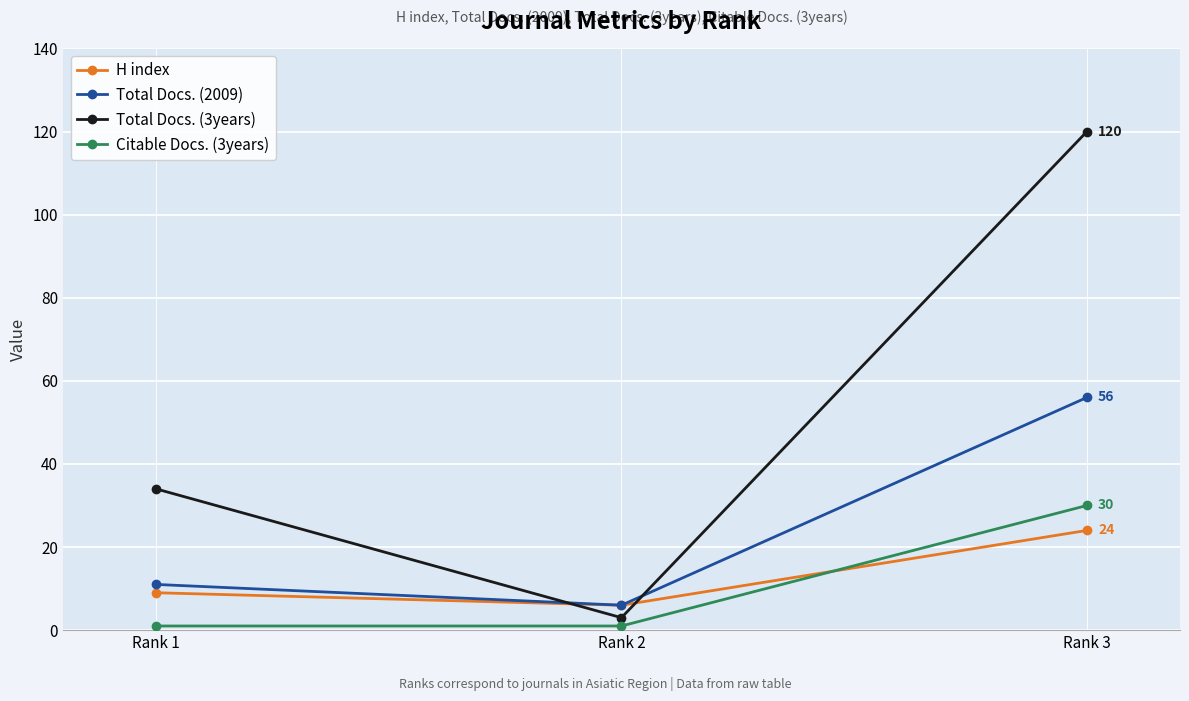

What value does the H index series have at Rank 1, to the nearest 5?

10